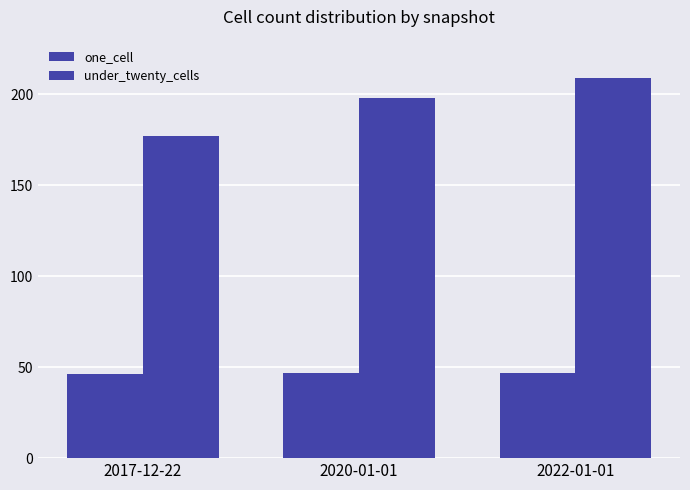

How many groups of bars are there?

3